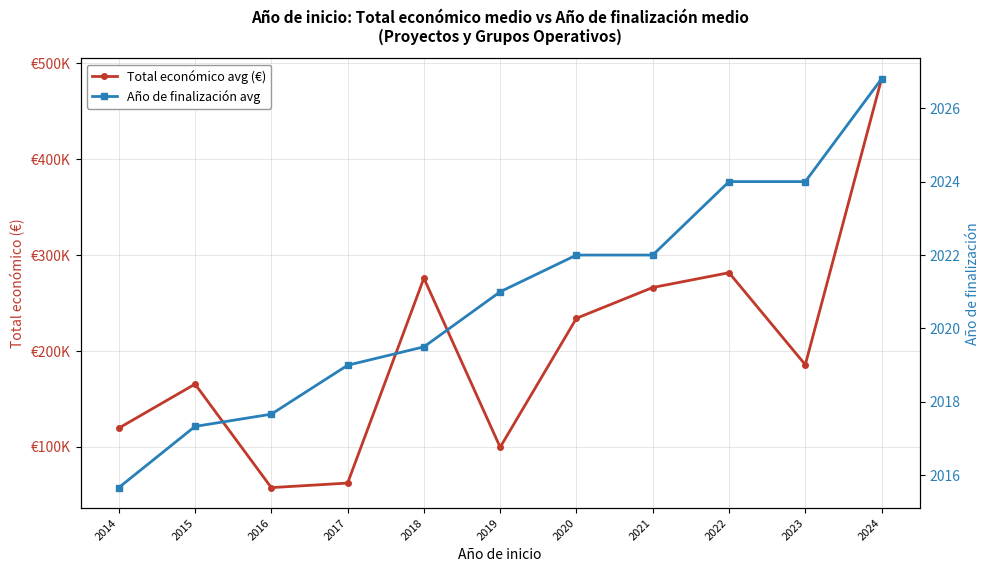

At which category is the sum across all series the highest?

2024